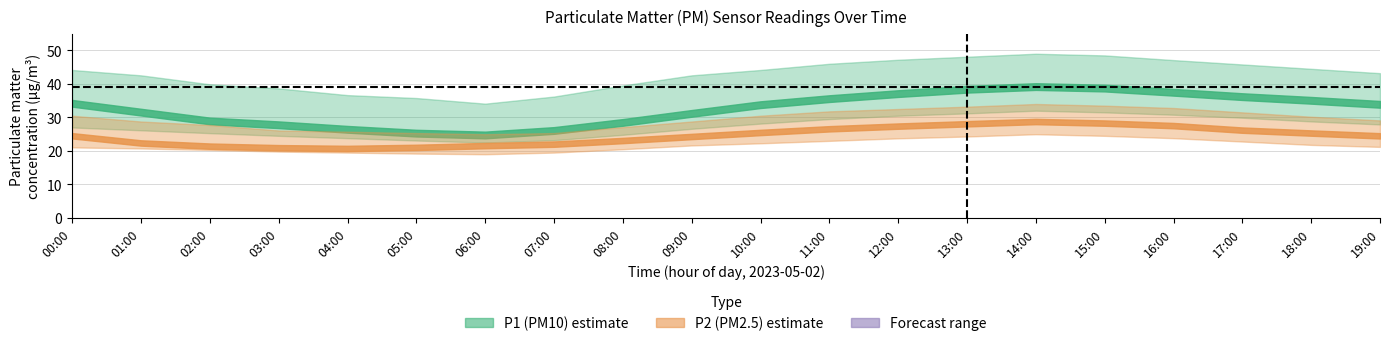

Reading right to left, extract all data points from this chart.

P1: 33.9	35.1	36.2	37.5	38.8	39.2	38.4	37.1	35.6	33.8	31.2	28.5	26.1	24.8	25.3	26.4	27.8	28.9	31.6	34.2
P1_upper: 43.2	44.5	45.8	47.1	48.5	49.0	48.1	47.2	46.0	44.1	42.5	39.5	36.2	34.1	35.8	36.6	38.6	39.9	42.5	44.1
P1_lower: 27.9	28.8	29.9	30.8	31.5	32.0	31.2	30.5	29.5	28.1	26.6	24.8	23.2	22.5	23.1	23.8	24.5	25.3	26.1	27.0
P2: 24.5	25.3	26.2	27.6	28.3	28.8	28.1	27.4	26.6	25.5	24.3	23.1	22.0	21.6	21.1	20.7	20.9	21.4	22.4	24.5
P2_upper: 29.1	30.2	31.5	32.8	33.5	34.0	33.2	32.5	31.8	30.5	28.8	27.1	25.3	25.0	25.3	25.7	26.1	27.7	28.8	30.5
P2_lower: 21.2	21.8	22.8	23.8	24.5	25.0	24.3	23.8	23.0	22.3	21.6	20.5	19.5	19.0	19.2	19.5	19.8	20.3	20.7	21.1